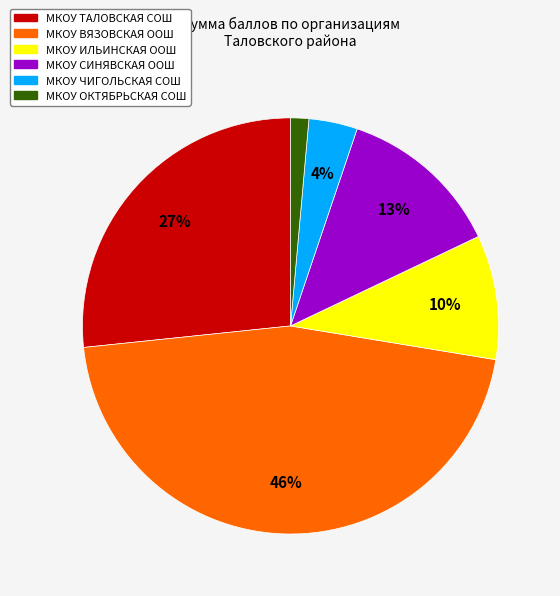

What is the largest slice in the pie chart?

МКОУ ВЯЗОВСКАЯ ООШ